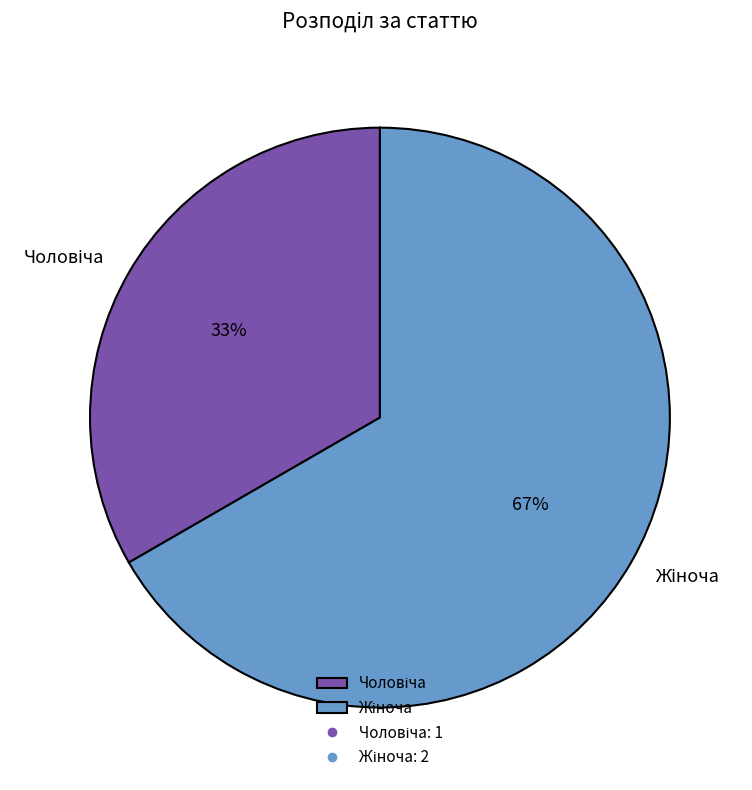

Is there a majority slice in this chart?

Yes